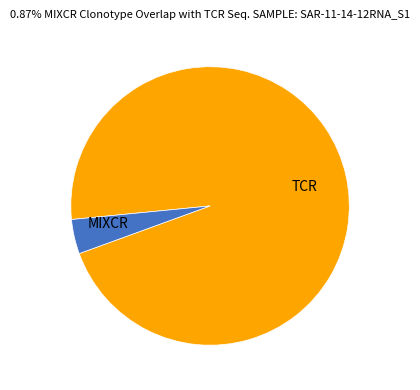

What is the largest slice in the pie chart?

TCR